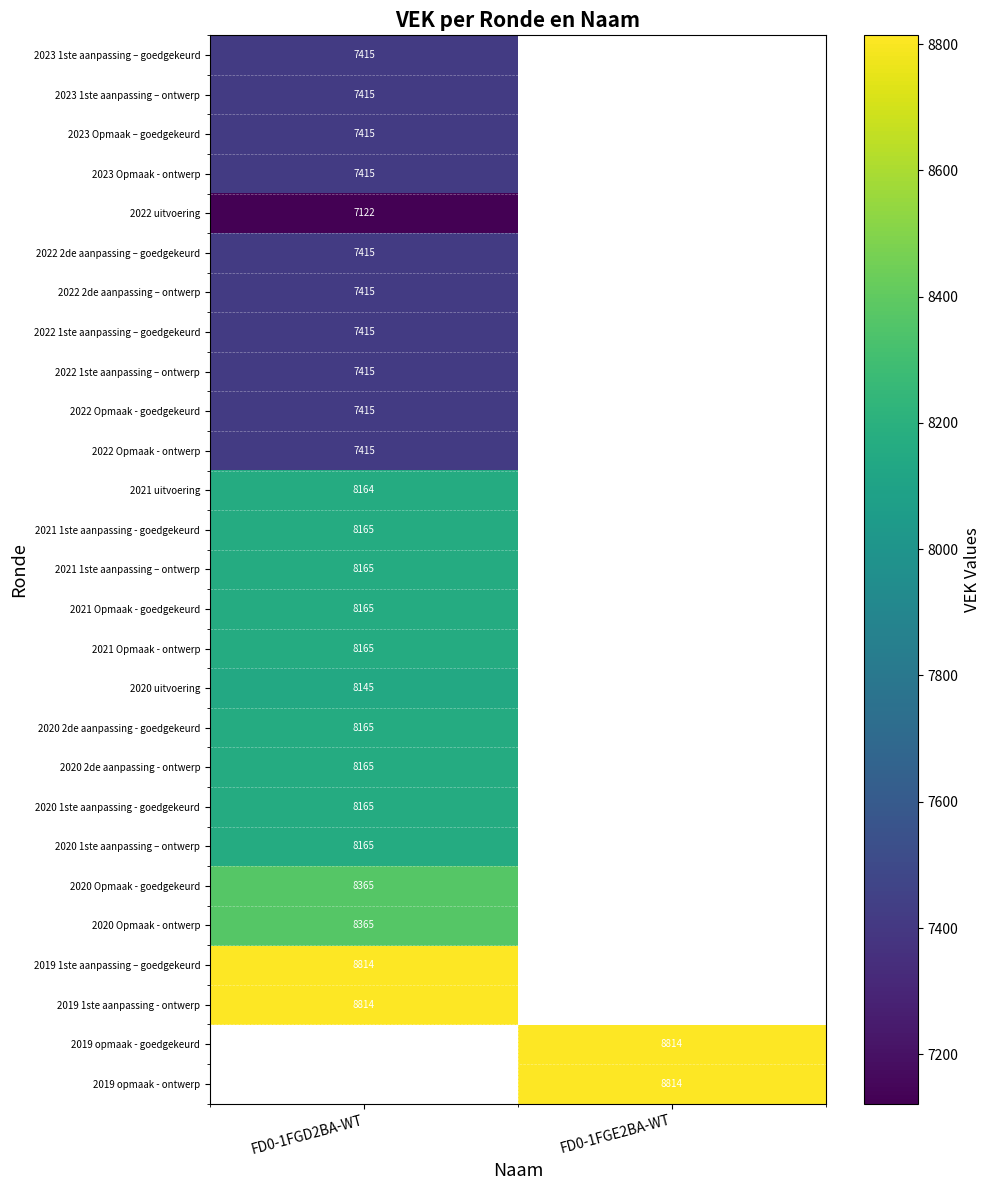

True or false: 2023 1ste aanpassing – goedgekeurd has a value of 7415 at FD0-1FGD2BA-WT.

True